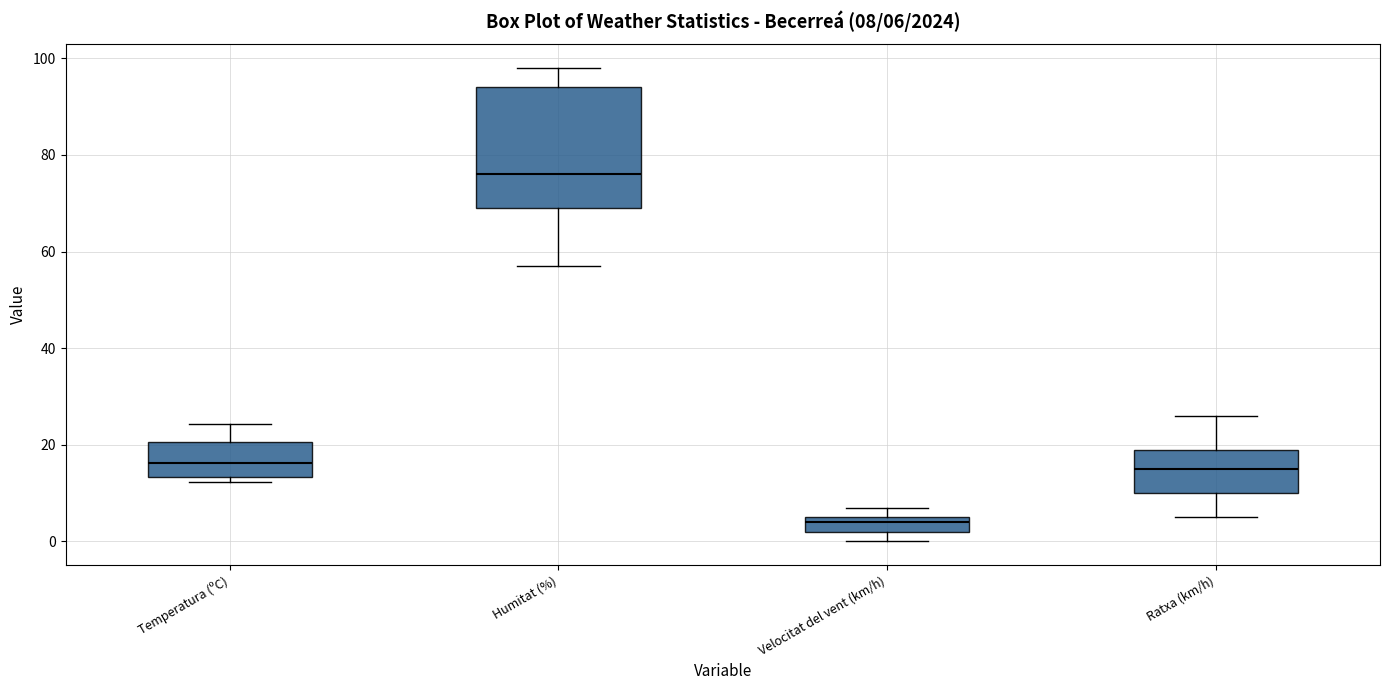

Which box is the tallest, from its lower edge to its upper edge?

Humitat (%)